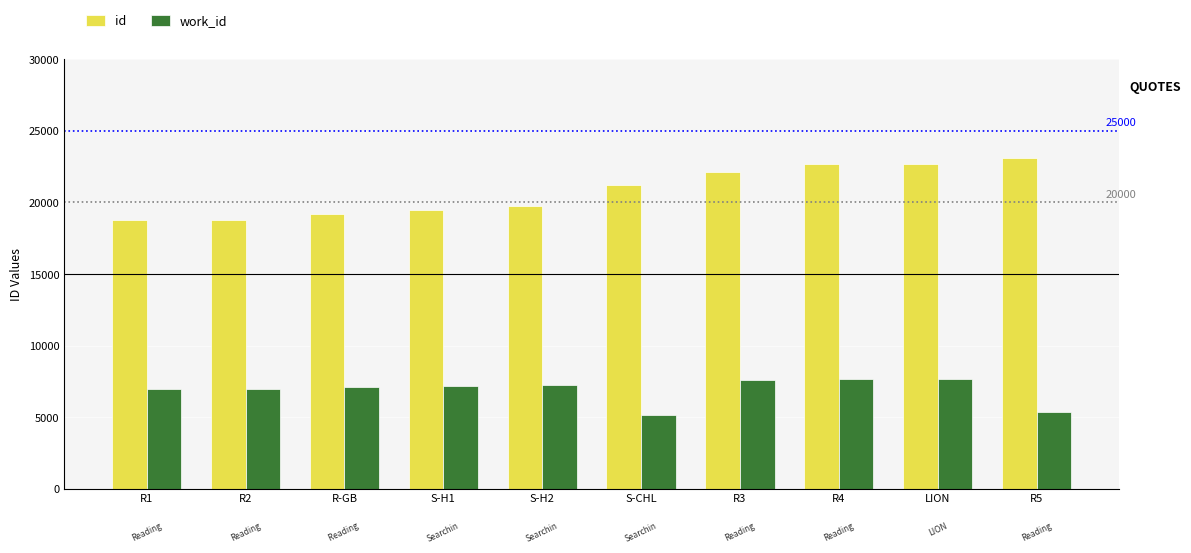

What is the label of the 4th bar from the right?

R3